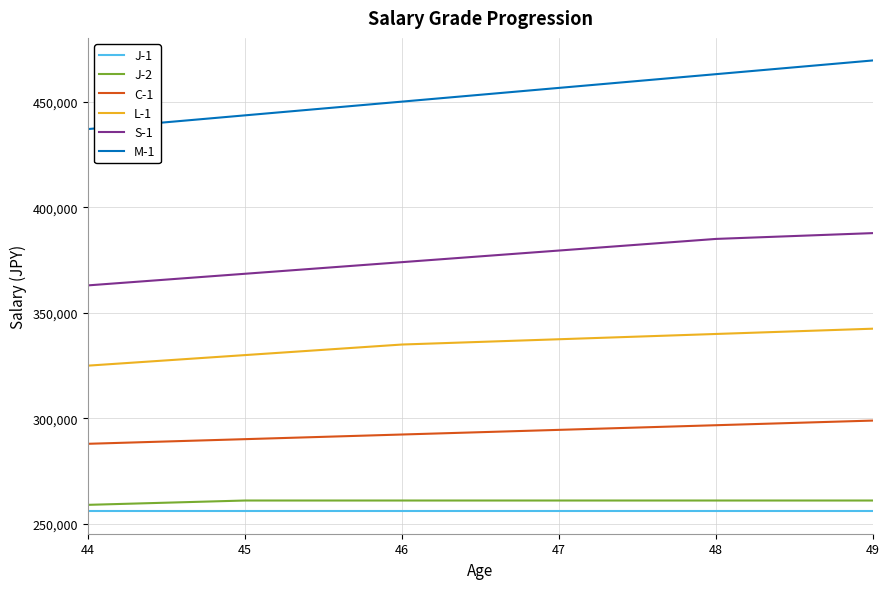

What are all the series names shown in the legend?

J-1, J-2, C-1, L-1, S-1, M-1